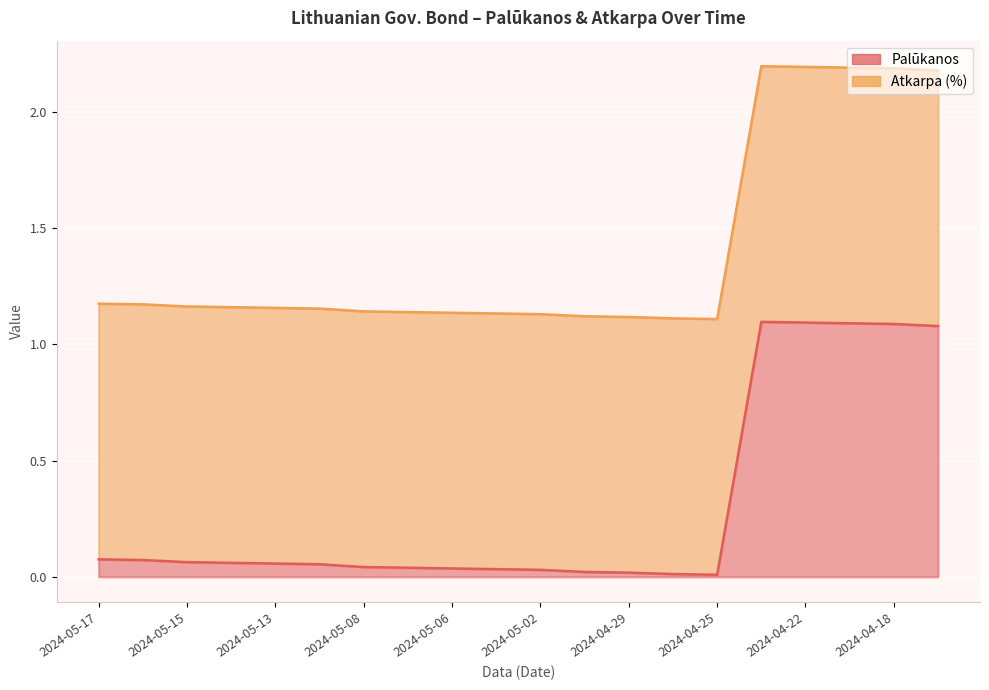

Reading left to right, extract all data points from this chart.

2024-05-17=1.2	2024-05-16=1.2	2024-05-15=1.2	2024-05-14=1.2	2024-05-13=1.2	2024-05-10=1.2	2024-05-08=1.1	2024-05-07=1.1	2024-05-06=1.1	2024-05-03=1.1	2024-05-02=1.1	2024-04-30=1.1	2024-04-29=1.1	2024-04-26=1.1	2024-04-25=1.1	2024-04-23=2.2	2024-04-22=2.2	2024-04-19=2.2	2024-04-18=2.2	2024-04-17=2.2